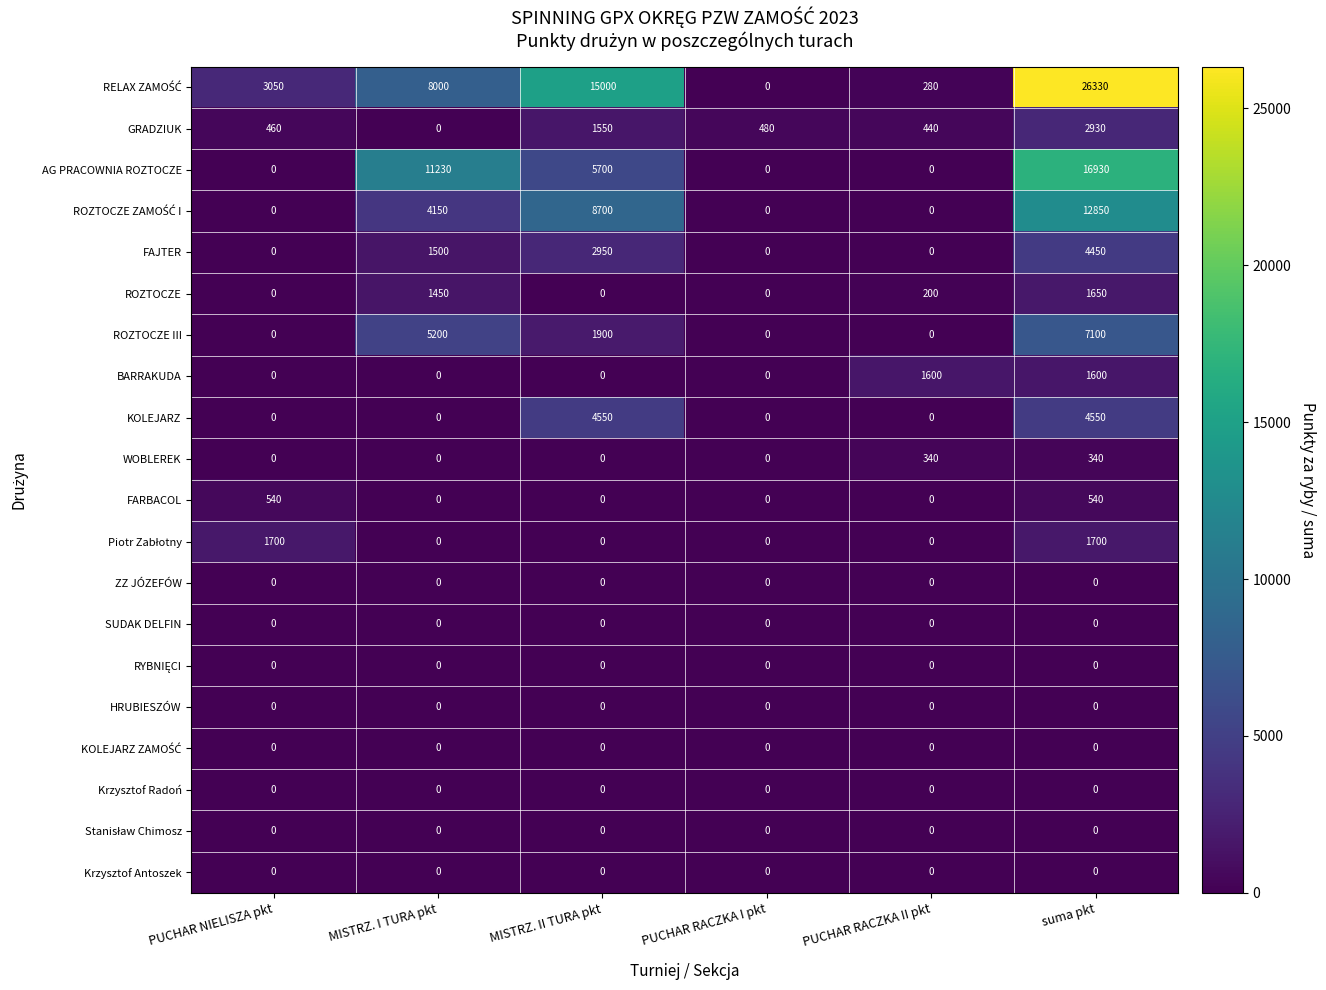

How many categories are shown in the chart?

6